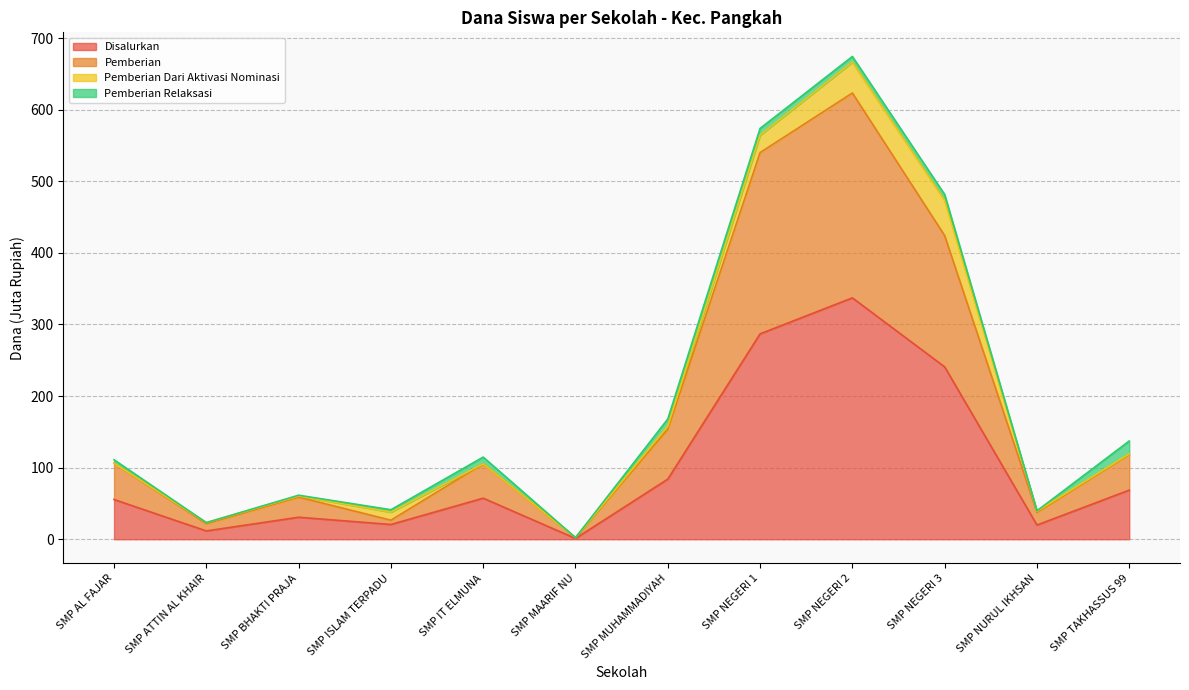

True or false: Pemberian and Disalurkan cross at least once.

False